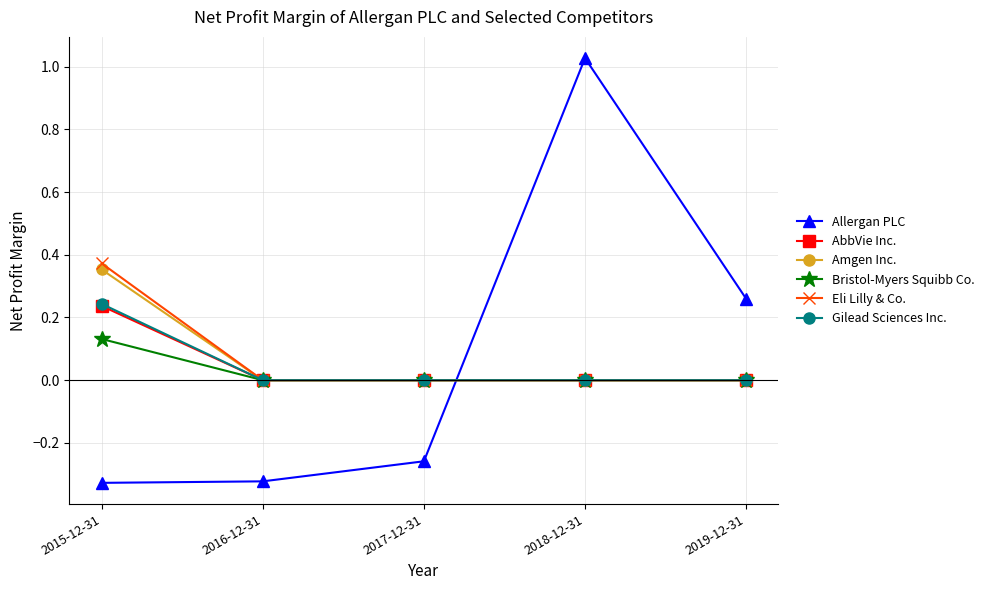

True or false: Gilead Sciences Inc. has more than 2 points higher than both neighbors.

False